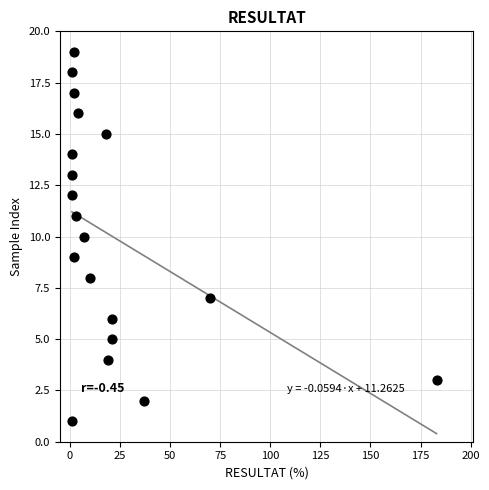

What is the range of X values (max minus min)?

182